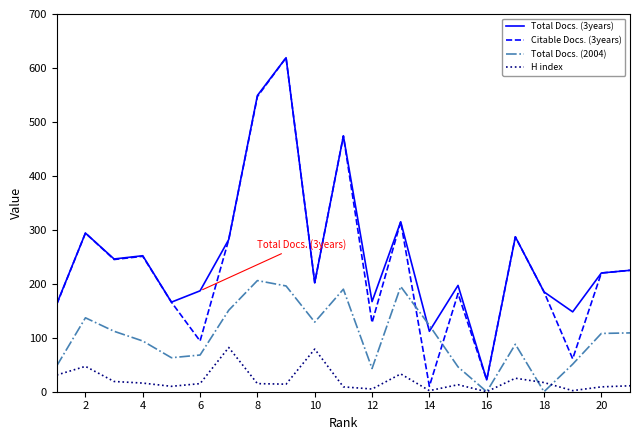

True or false: Total Docs. (3years) and H index cross at least once.

False